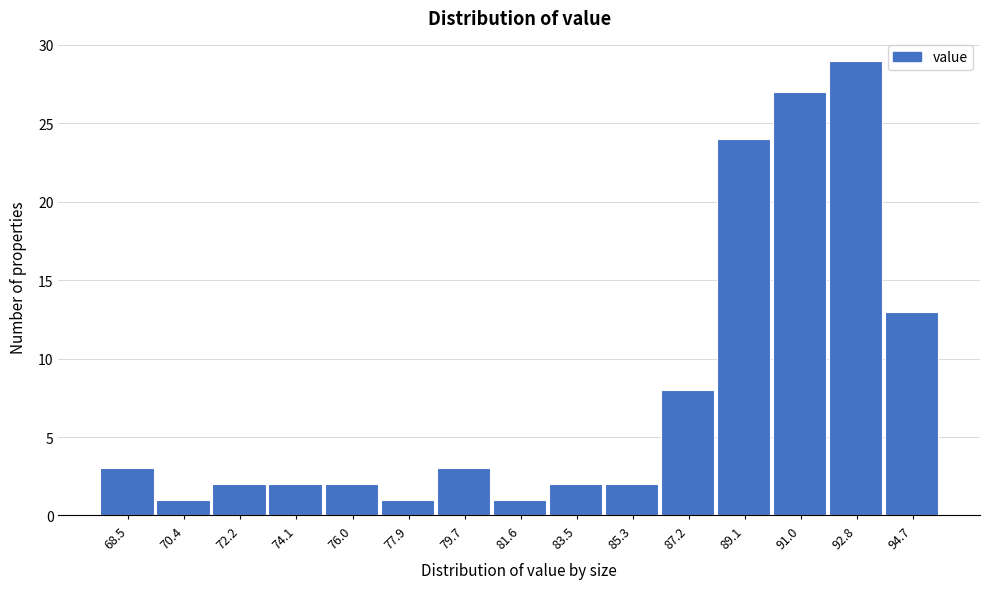

Reading right to left, list all the values displayed in this chart.

94.7=13	92.8=29	91.0=27	89.1=24	87.2=8	85.3=2	83.5=2	81.6=1	79.7=3	77.9=1	76.0=2	74.1=2	72.2=2	70.4=1	68.5=3